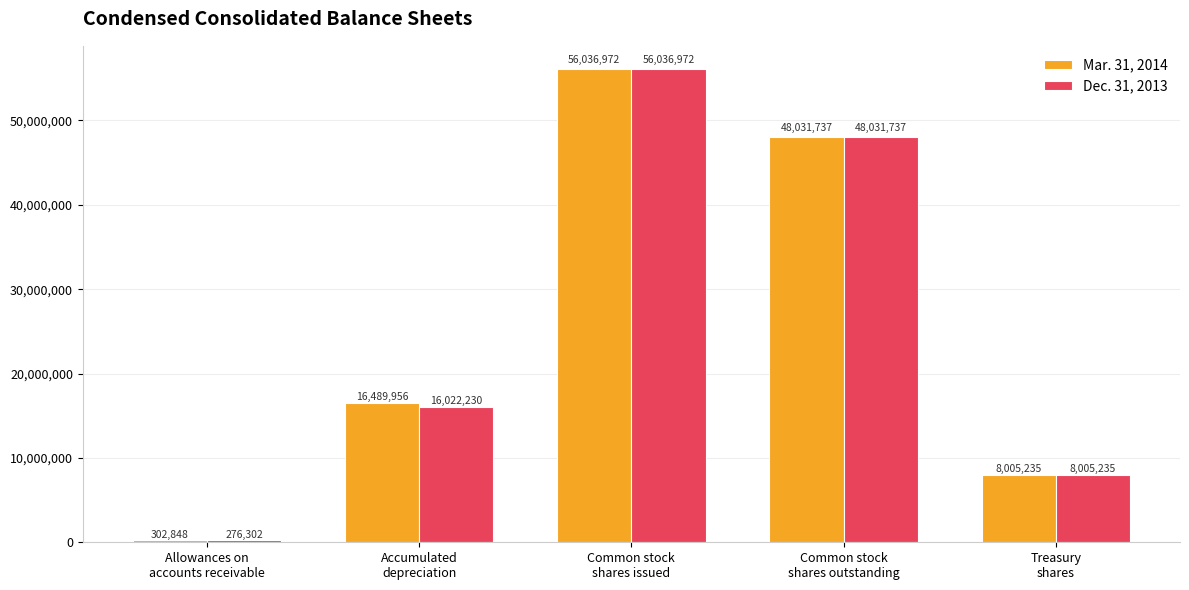

Which series has the largest total across all categories?

Mar. 31, 2014